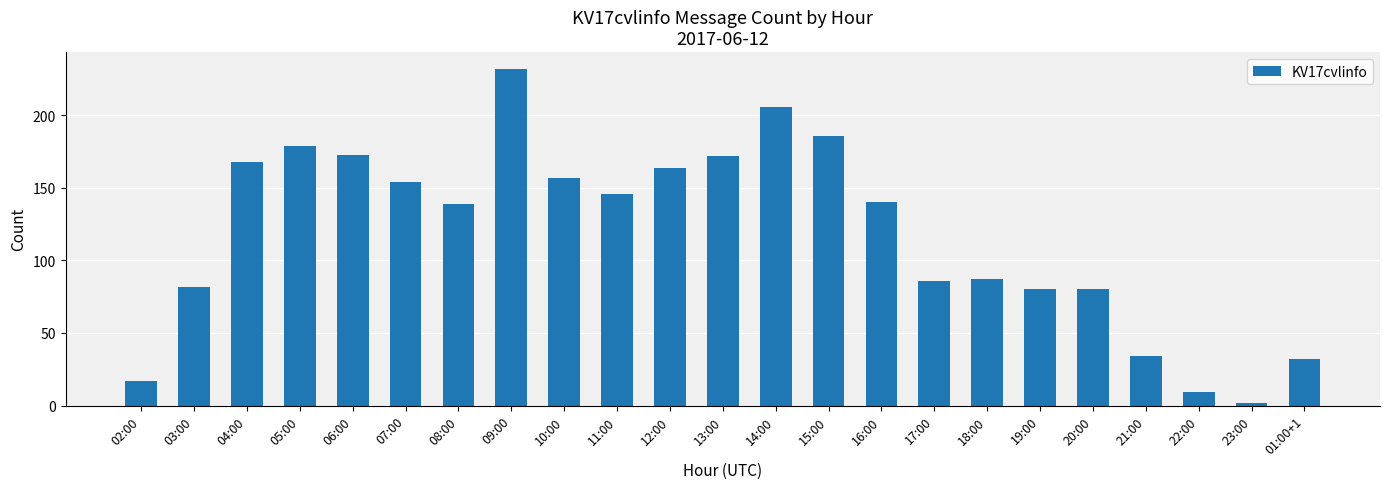

Which label corresponds to the largest value in the chart?

09:00